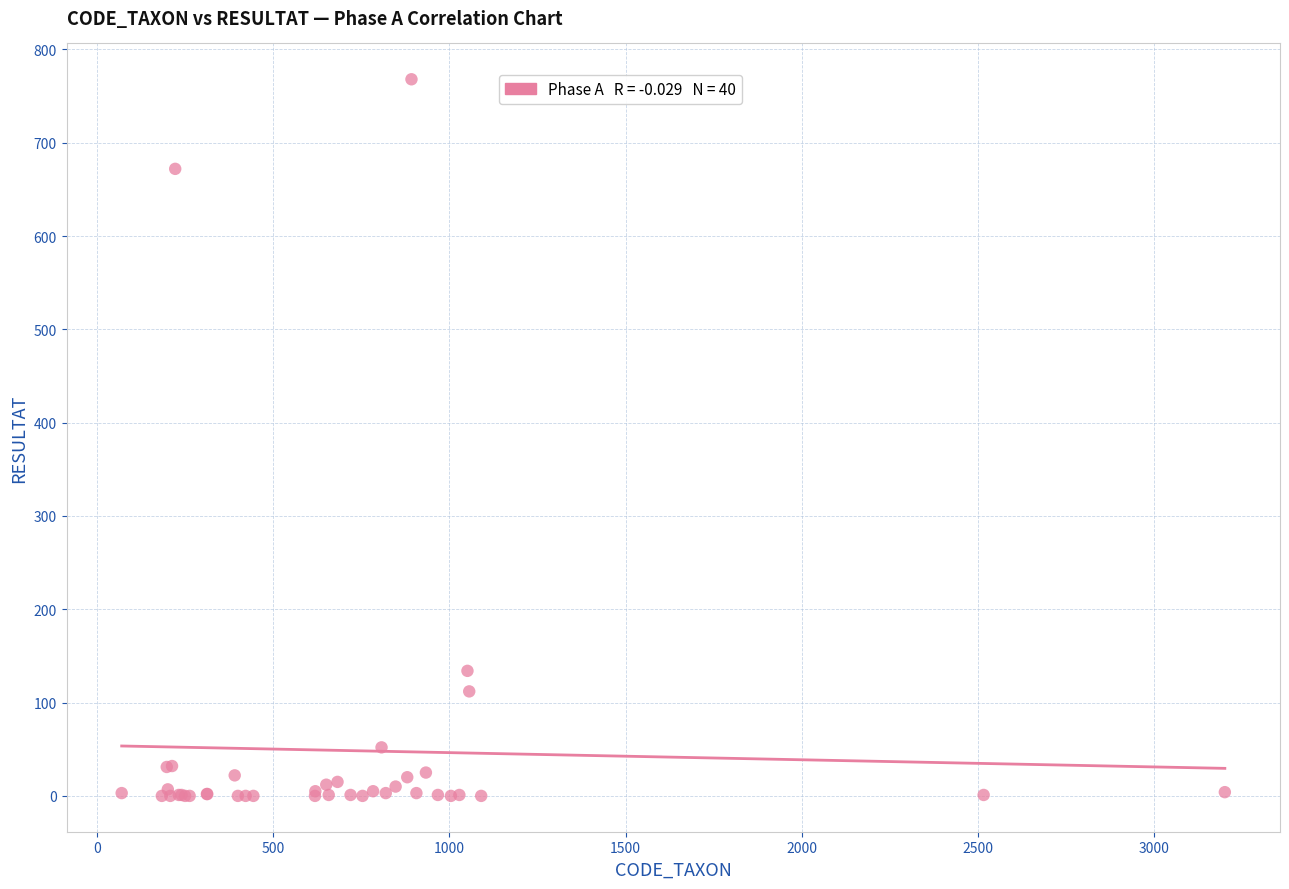

What Y value in the scatter plot is closest to 384?

134